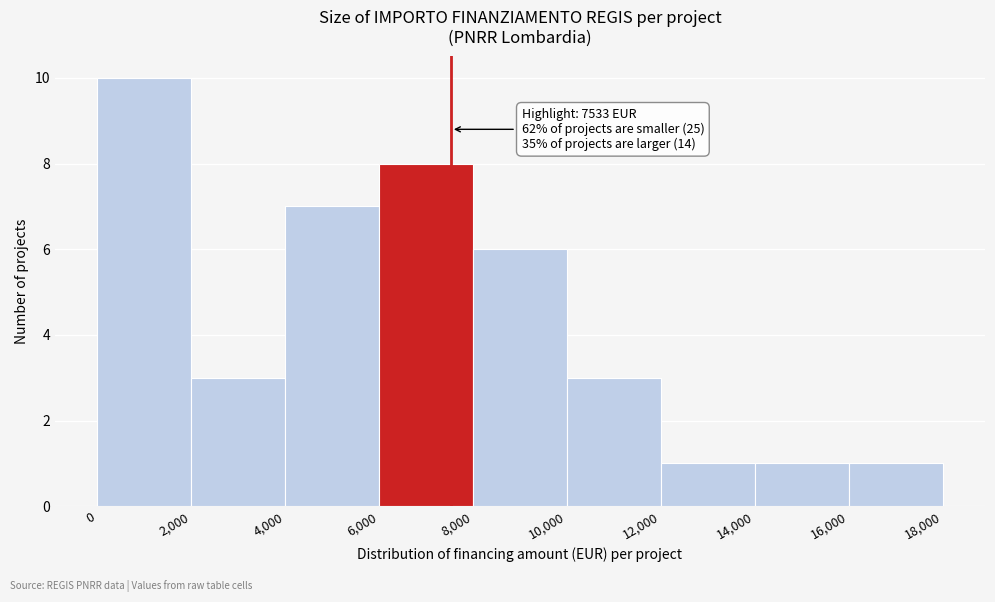

Which range on the x-axis has the tallest bar?

0 to 2,000